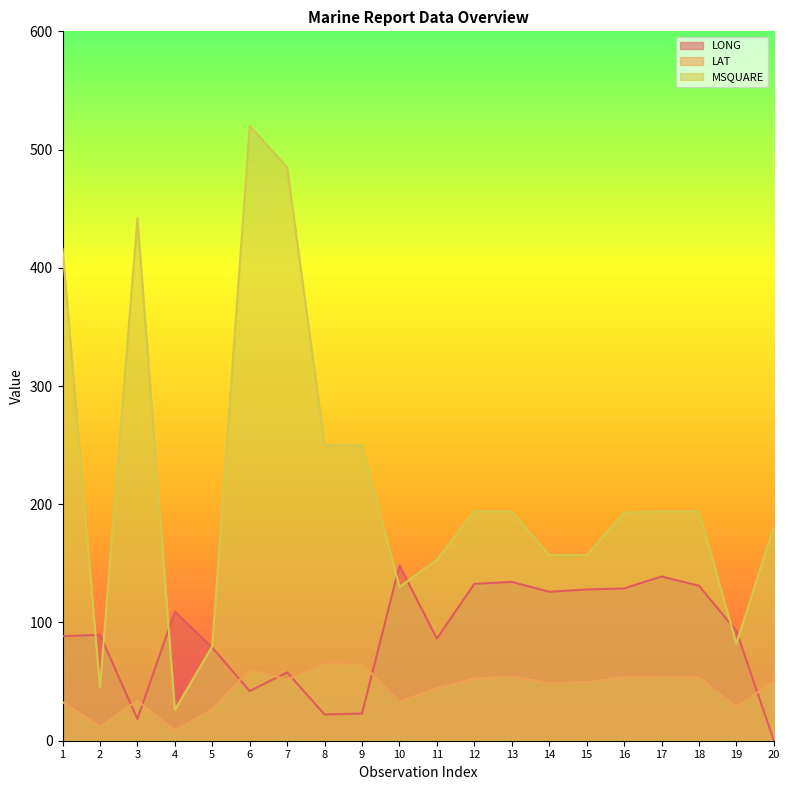

Reading left to right, transcribe all the data shown in this chart.

LONG: 88.4	89.6	18.4	109.1	78.8	42.0	57.8	22.2	23.0	148.2	86.4	132.7	134.3	126.0	127.9	128.8	138.9	131.1	92.8	0.2
LAT: 32.8	12.2	33.9	8.8	26.5	60.6	51.7	65.6	64.9	33.0	44.5	52.5	54.2	48.8	49.7	53.8	53.9	53.6	28.8	50.3
MSQUARE: 416.0	45.0	442.0	26.0	80.0	520.0	485.0	250.0	250.0	130.0	153.0	194.0	194.0	157.0	157.0	193.0	194.0	194.0	82.0	181.0